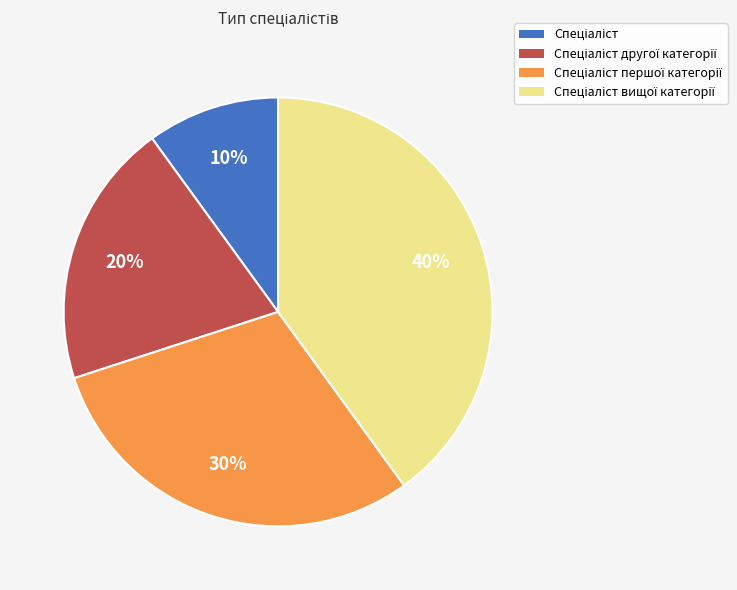

To the nearest percent, what is the difference between the largest and smallest slice percentages?

30%